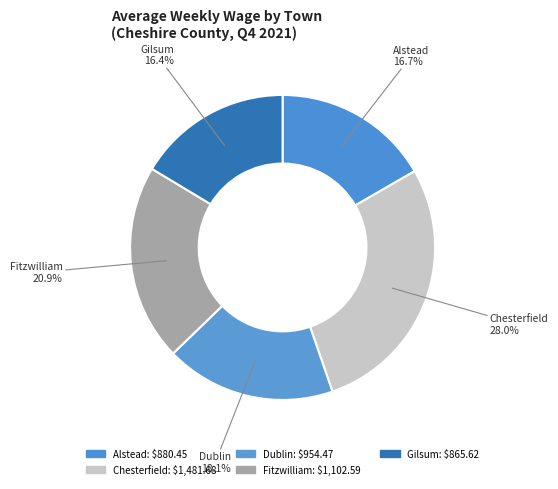

To the nearest percent, what portion does Gilsum represent?

16%